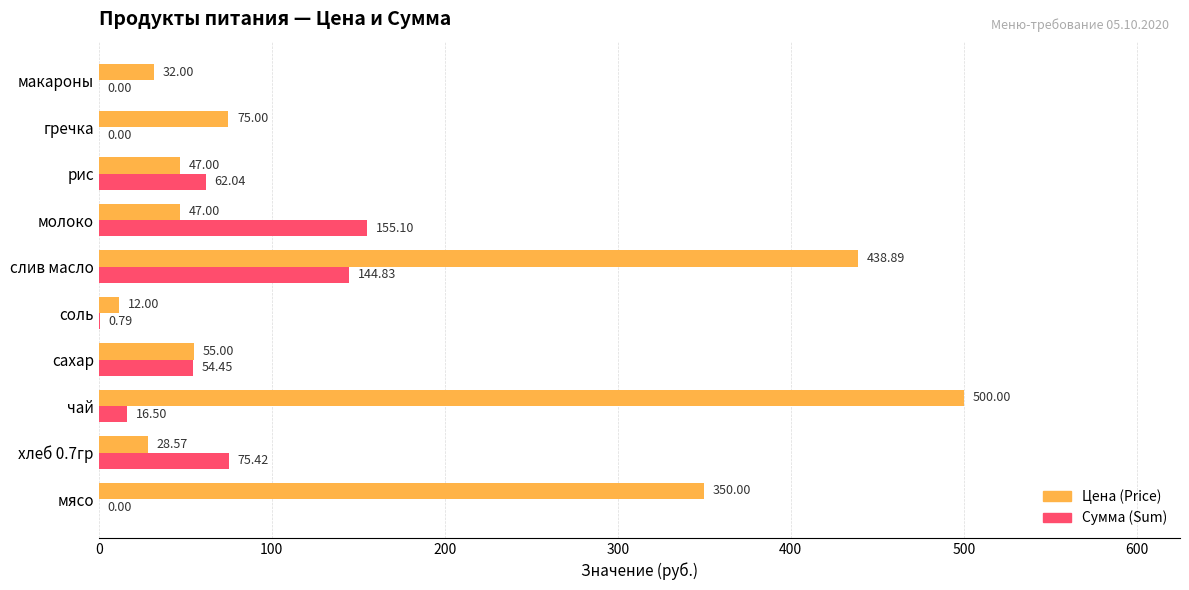

Which category has the highest value across all series?

чай